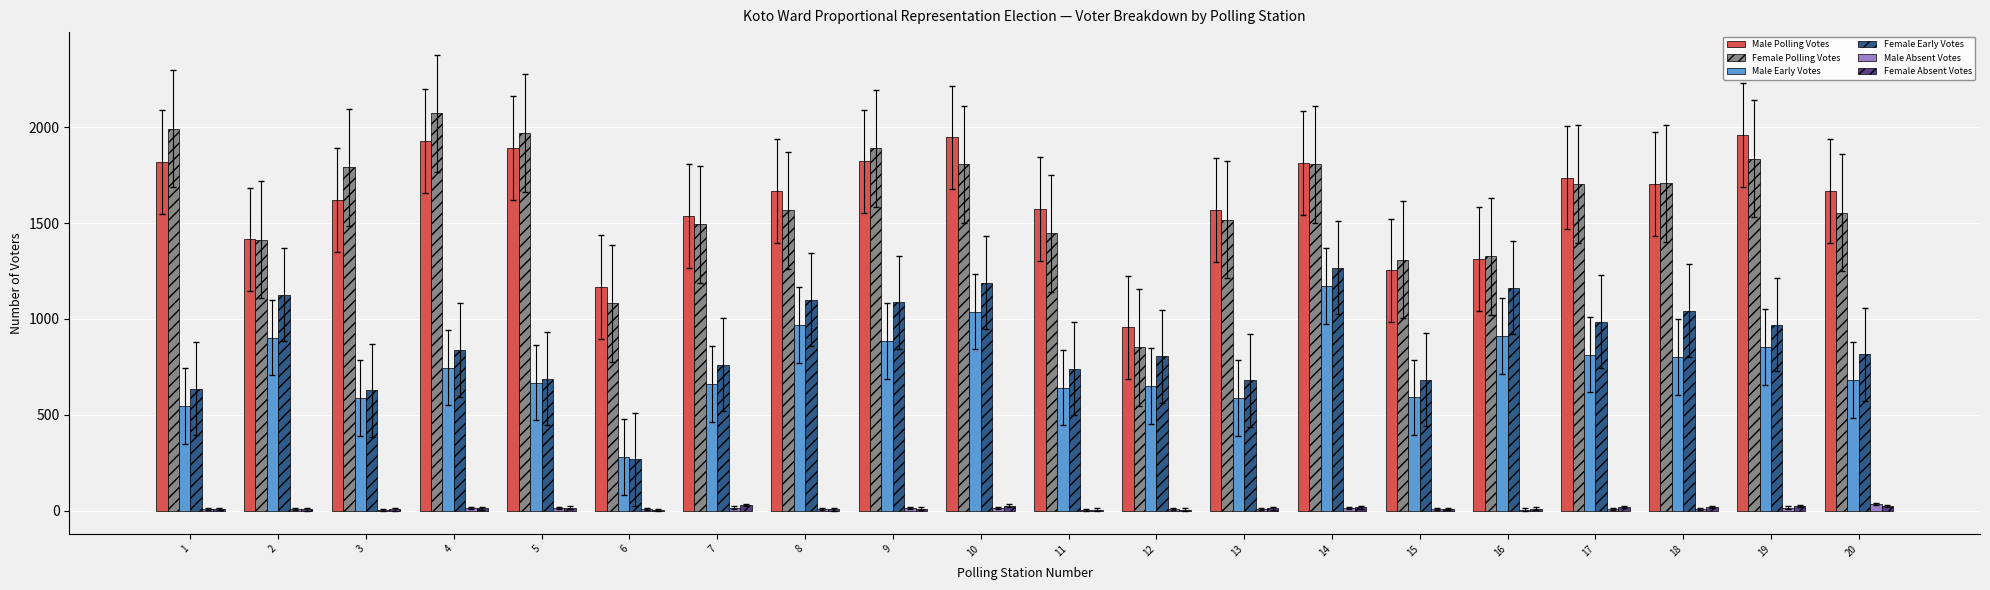

Which series changed the most between 1 and 12?

Female Polling Votes